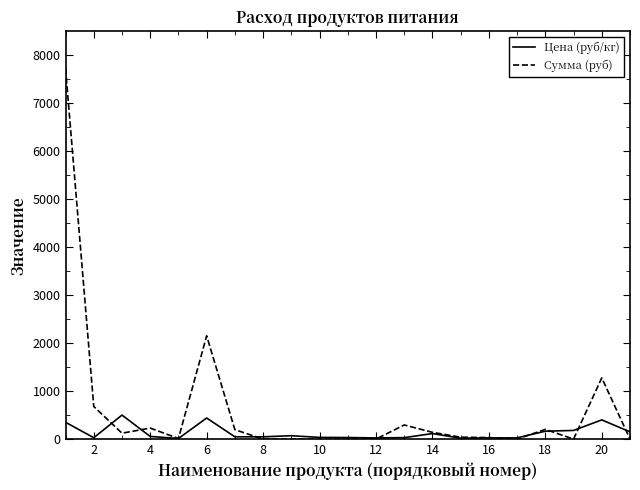

Rank the series by their average value, from lowest to highest.

Цена (руб/кг), Сумма (руб)